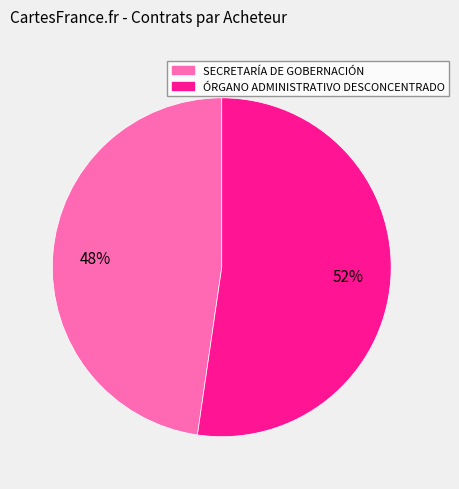

Does SECRETARÍA DE GOBERNACIÓN represent more than half of the total?

No